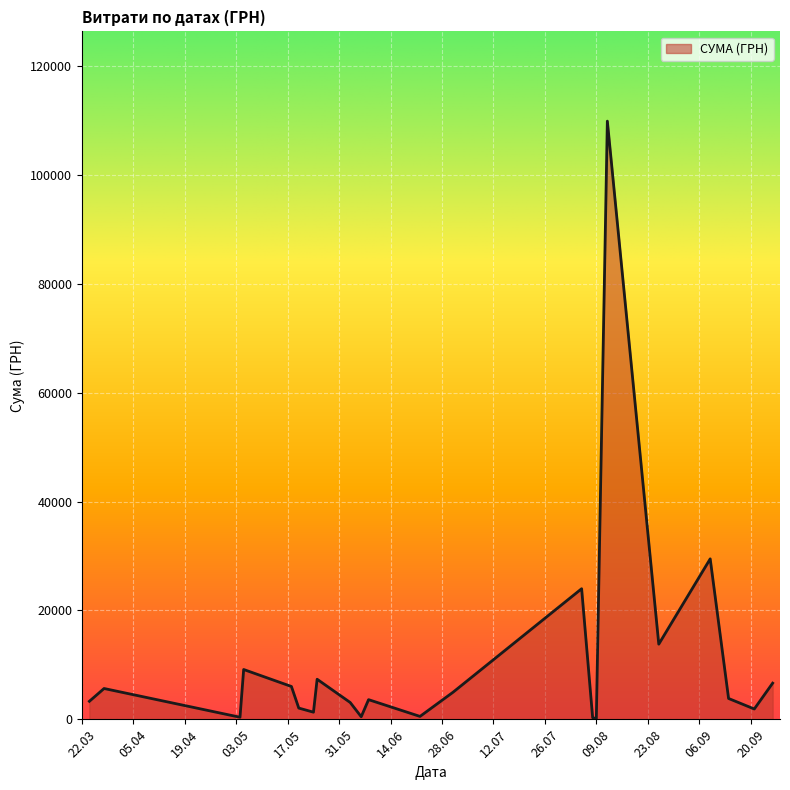

Does the chart have visible grid lines?

Yes